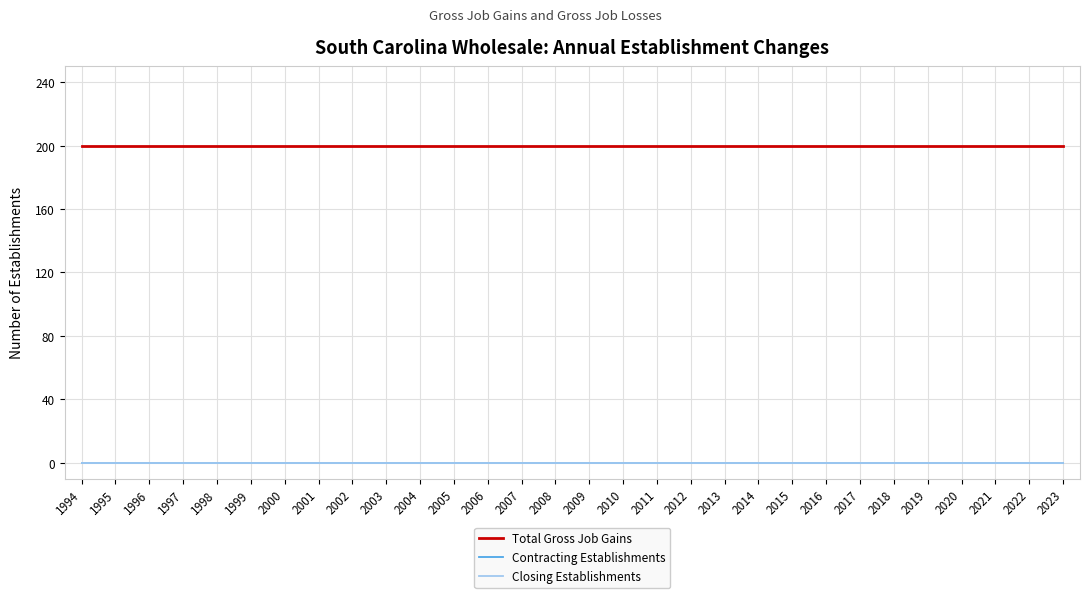

What are all the series names shown in the legend?

Total Gross Job Gains, Contracting Establishments, Closing Establishments